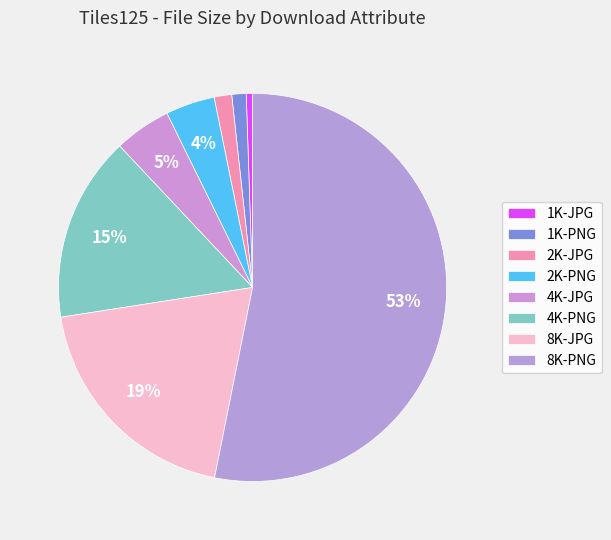

How many slices are in this pie chart?

8